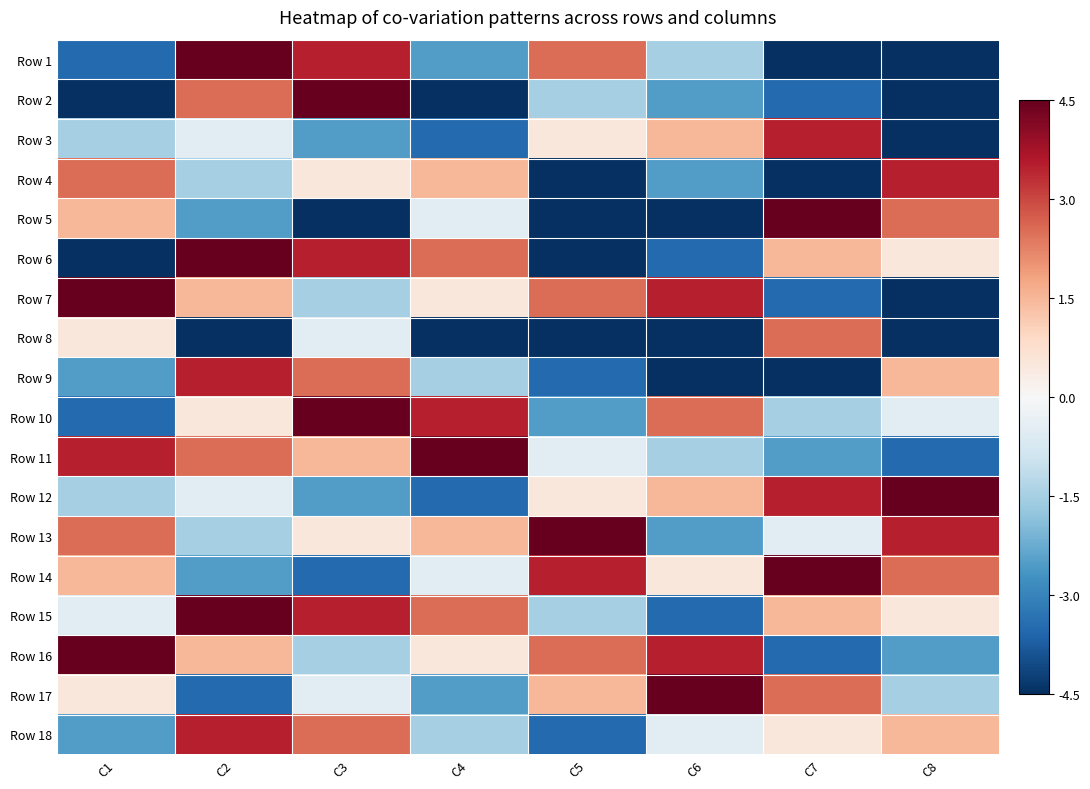

Reading left to right, transcribe all the data shown in this chart.

Row 1: C1=-3.5	C2=4.5	C3=3.5	C4=-2.5	C5=2.5	C6=-1.5	C7=-4.5	C8=-4.5
Row 2: C1=-4.5	C2=2.5	C3=4.5	C4=-4.5	C5=-1.5	C6=-2.5	C7=-3.5	C8=-4.5
Row 3: C1=-1.5	C2=-0.5	C3=-2.5	C4=-3.5	C5=0.5	C6=1.5	C7=3.5	C8=-4.5
Row 4: C1=2.5	C2=-1.5	C3=0.5	C4=1.5	C5=-4.5	C6=-2.5	C7=-4.5	C8=3.5
Row 5: C1=1.5	C2=-2.5	C3=-4.5	C4=-0.5	C5=-4.5	C6=-4.5	C7=4.5	C8=2.5
Row 6: C1=-4.5	C2=4.5	C3=3.5	C4=2.5	C5=-4.5	C6=-3.5	C7=1.5	C8=0.5
Row 7: C1=4.5	C2=1.5	C3=-1.5	C4=0.5	C5=2.5	C6=3.5	C7=-3.5	C8=-4.5
Row 8: C1=0.5	C2=-4.5	C3=-0.5	C4=-4.5	C5=-4.5	C6=-4.5	C7=2.5	C8=-4.5
Row 9: C1=-2.5	C2=3.5	C3=2.5	C4=-1.5	C5=-3.5	C6=-4.5	C7=-4.5	C8=1.5
Row 10: C1=-3.5	C2=0.5	C3=4.5	C4=3.5	C5=-2.5	C6=2.5	C7=-1.5	C8=-0.5
Row 11: C1=3.5	C2=2.5	C3=1.5	C4=4.5	C5=-0.5	C6=-1.5	C7=-2.5	C8=-3.5
Row 12: C1=-1.5	C2=-0.5	C3=-2.5	C4=-3.5	C5=0.5	C6=1.5	C7=3.5	C8=4.5
Row 13: C1=2.5	C2=-1.5	C3=0.5	C4=1.5	C5=4.5	C6=-2.5	C7=-0.5	C8=3.5
Row 14: C1=1.5	C2=-2.5	C3=-3.5	C4=-0.5	C5=3.5	C6=0.5	C7=4.5	C8=2.5
Row 15: C1=-0.5	C2=4.5	C3=3.5	C4=2.5	C5=-1.5	C6=-3.5	C7=1.5	C8=0.5
Row 16: C1=4.5	C2=1.5	C3=-1.5	C4=0.5	C5=2.5	C6=3.5	C7=-3.5	C8=-2.5
Row 17: C1=0.5	C2=-3.5	C3=-0.5	C4=-2.5	C5=1.5	C6=4.5	C7=2.5	C8=-1.5
Row 18: C1=-2.5	C2=3.5	C3=2.5	C4=-1.5	C5=-3.5	C6=-0.5	C7=0.5	C8=1.5